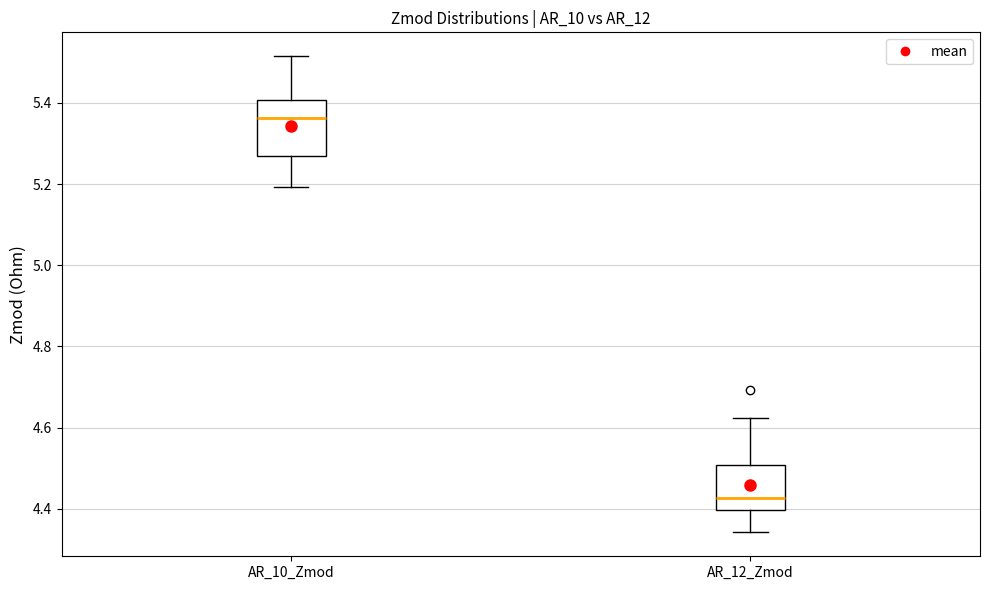

Which box's median line is the lowest?

AR_12_Zmod